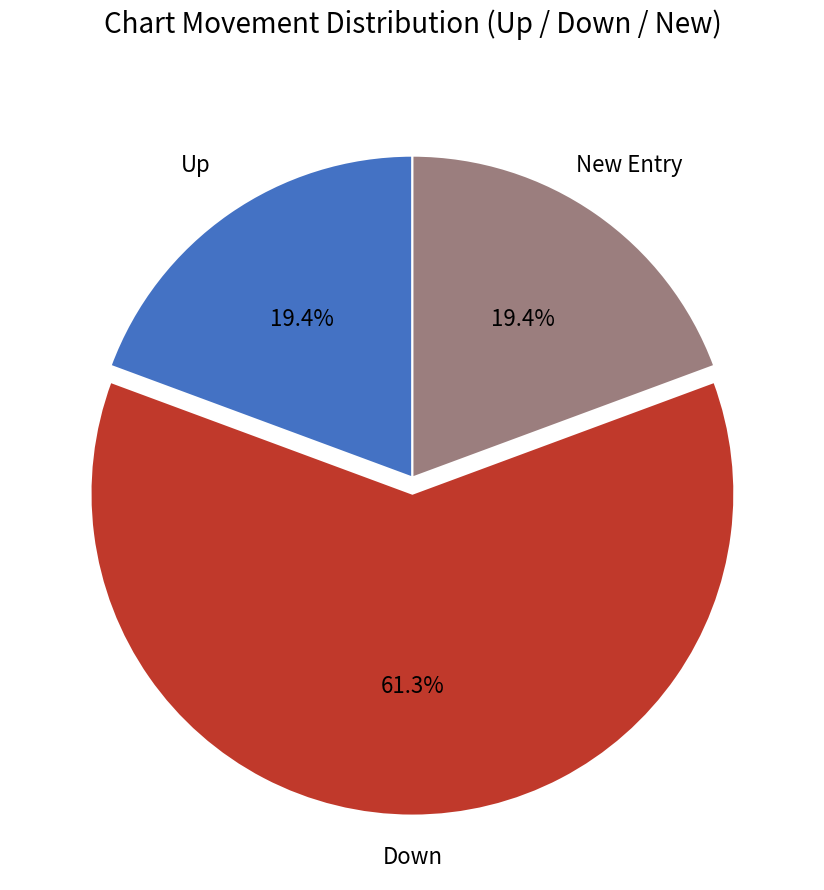

What is the majority slice?

Down